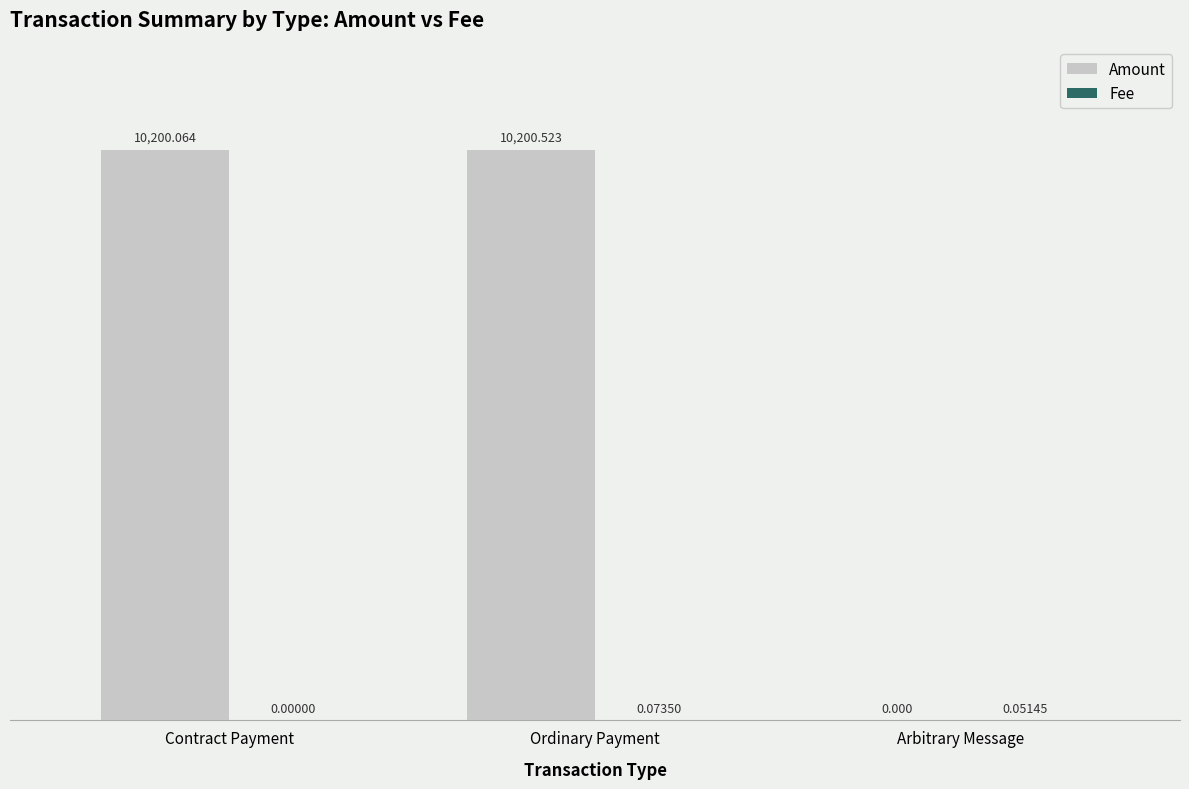

Are the bars grouped side by side (vs. stacked)?

Yes